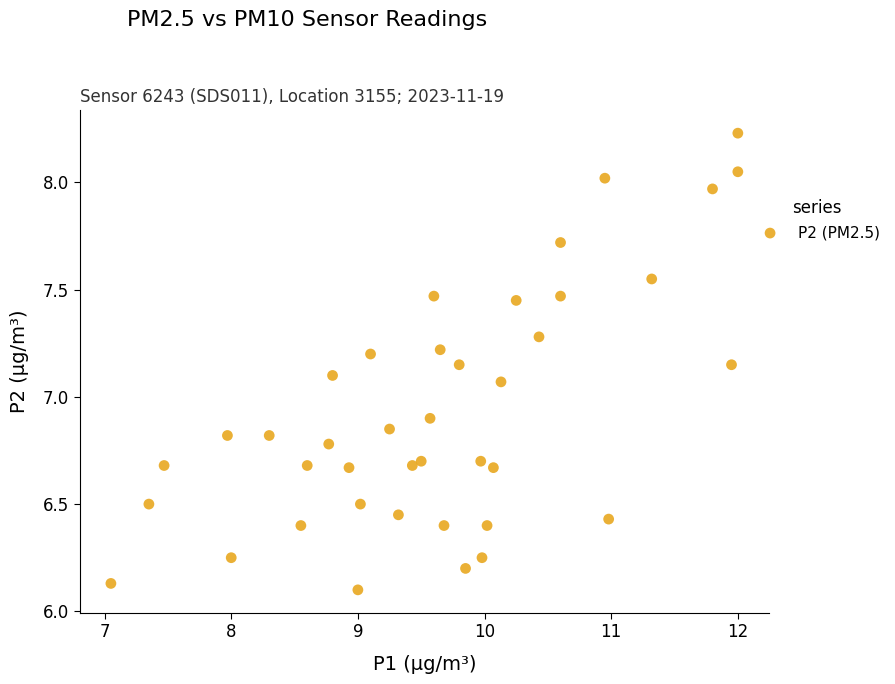

What is the range of X values (max minus min)?

5.0